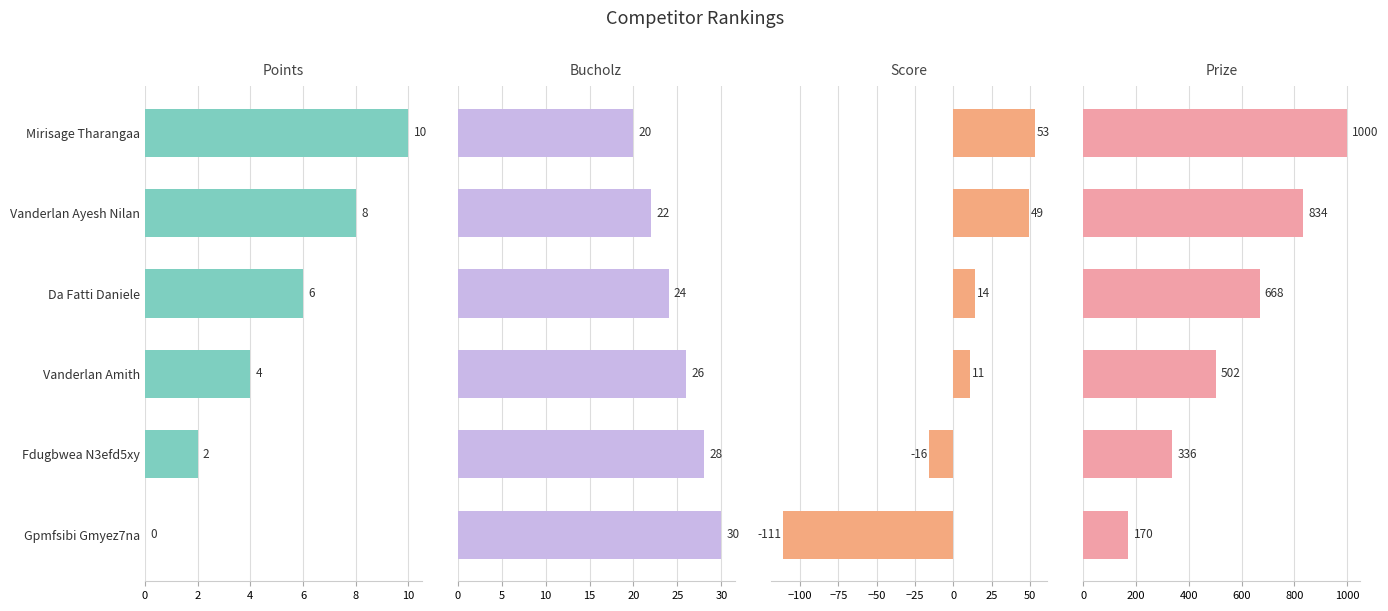

Between Da Fatti Daniele and Vanderlan Ayesh Nilan, which is larger?

Vanderlan Ayesh Nilan